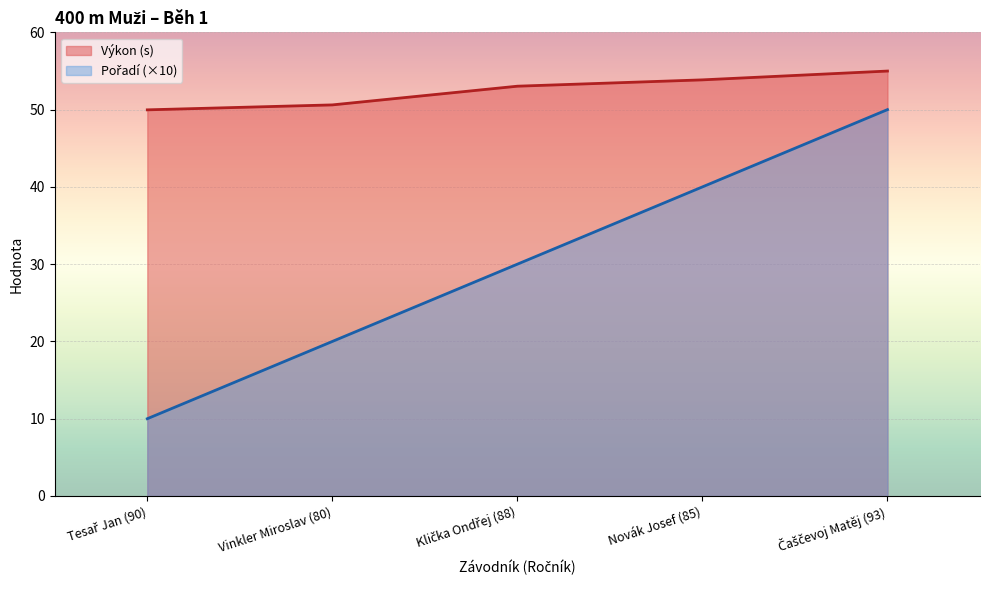

List the series in order of their peak value, lowest first.

Pořadí, Výkon